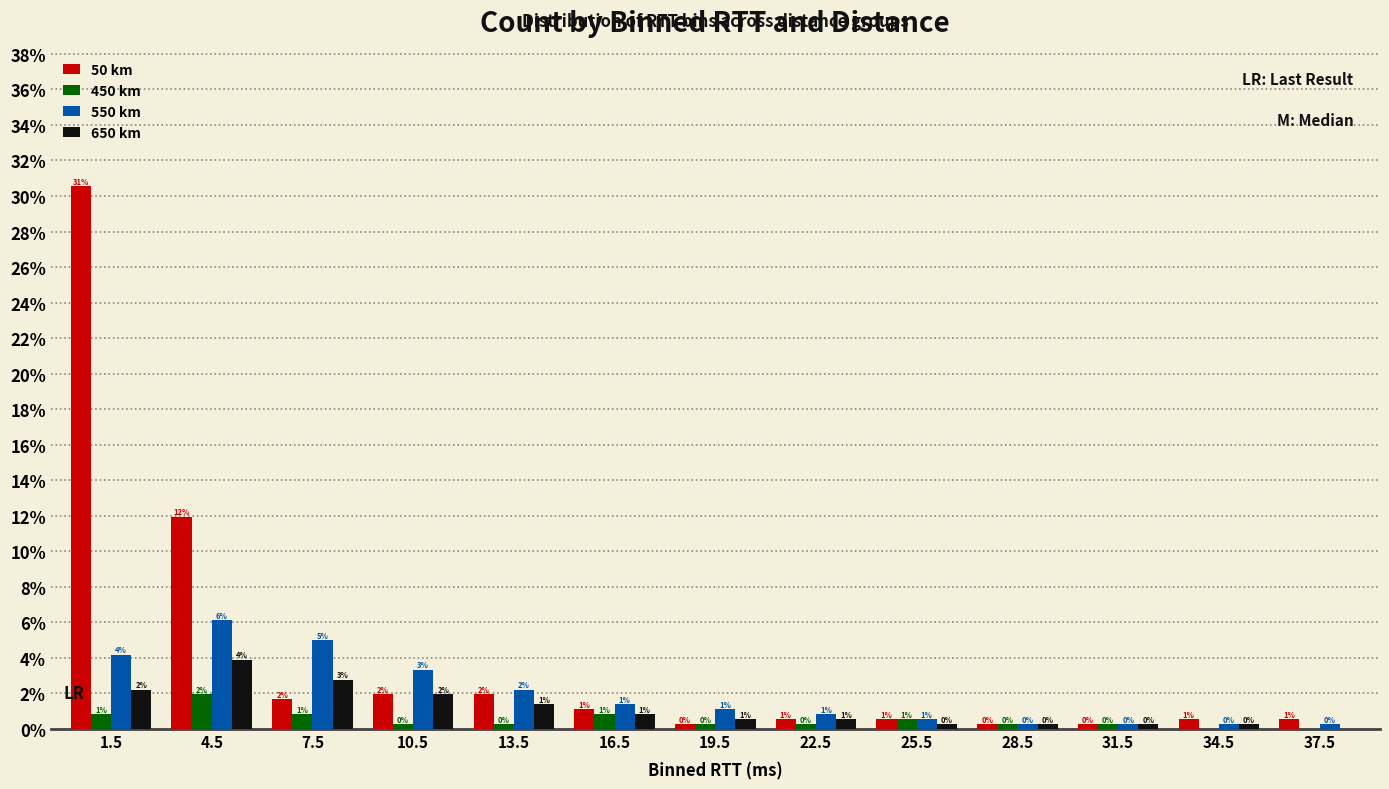

Does the chart contain stacked bars?

No